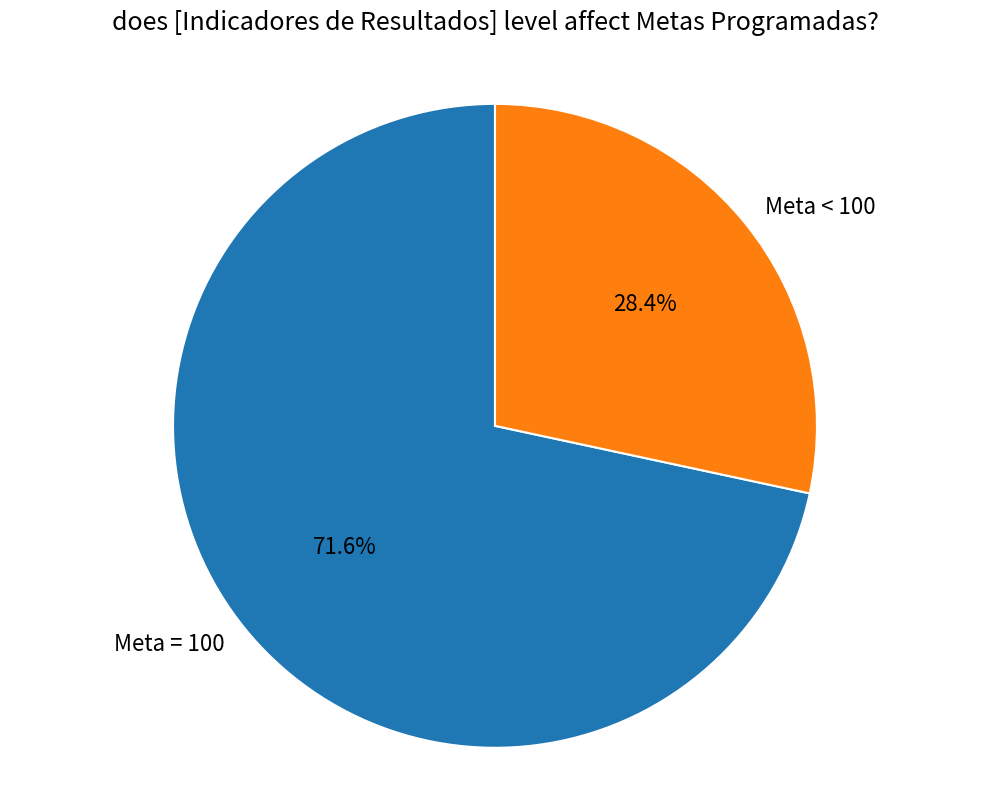

What percentage do Meta = 100 and Meta < 100 together represent?

100.0%